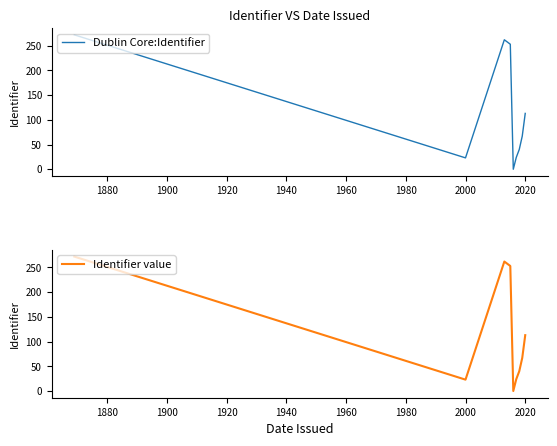

What is the difference between the maximum and minimum values in the Identifier value series?

272